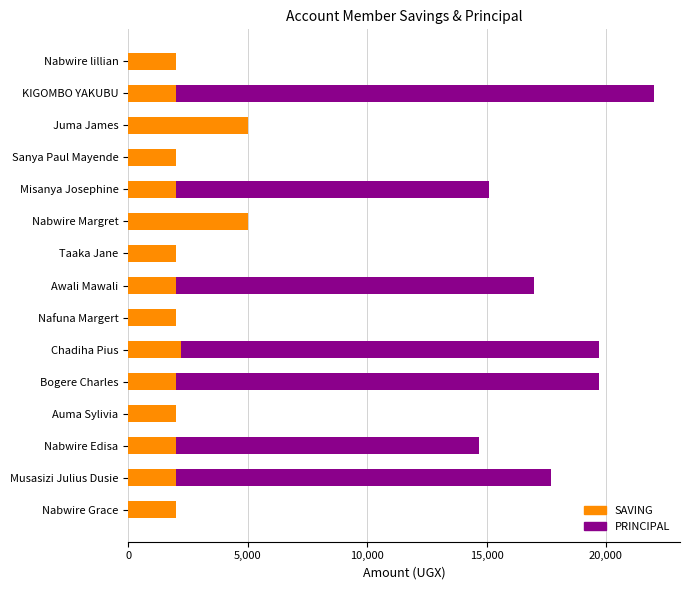

What is the total value across all series at Taaka Jane?

2000